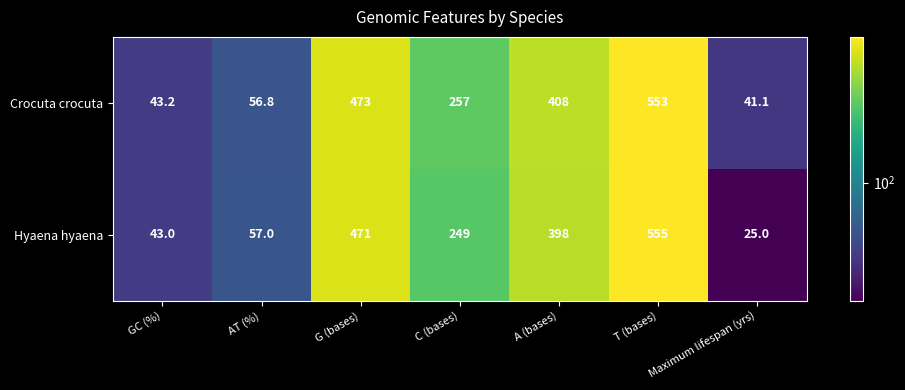

How many data points in Hyaena hyaena are less than 249?

3